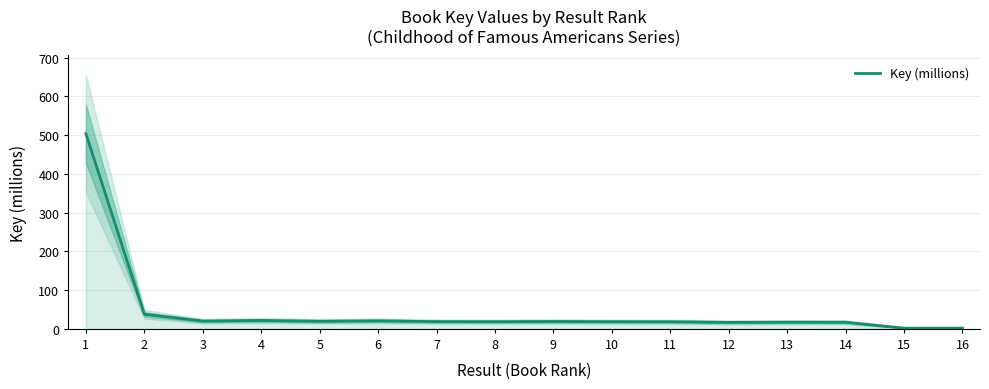

What is the difference between the second highest and minimum values?

35.9